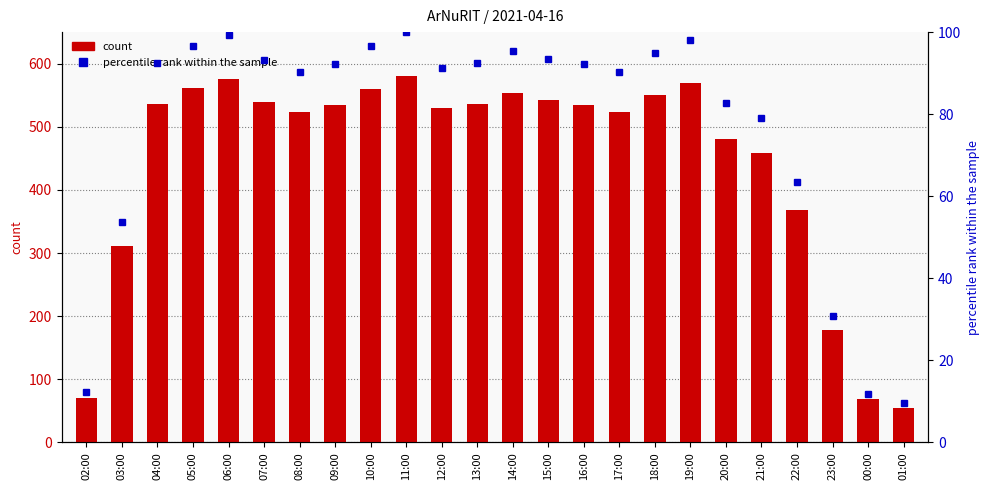

What is the difference between the maximum and second lowest values in the col_3 series?

511.0